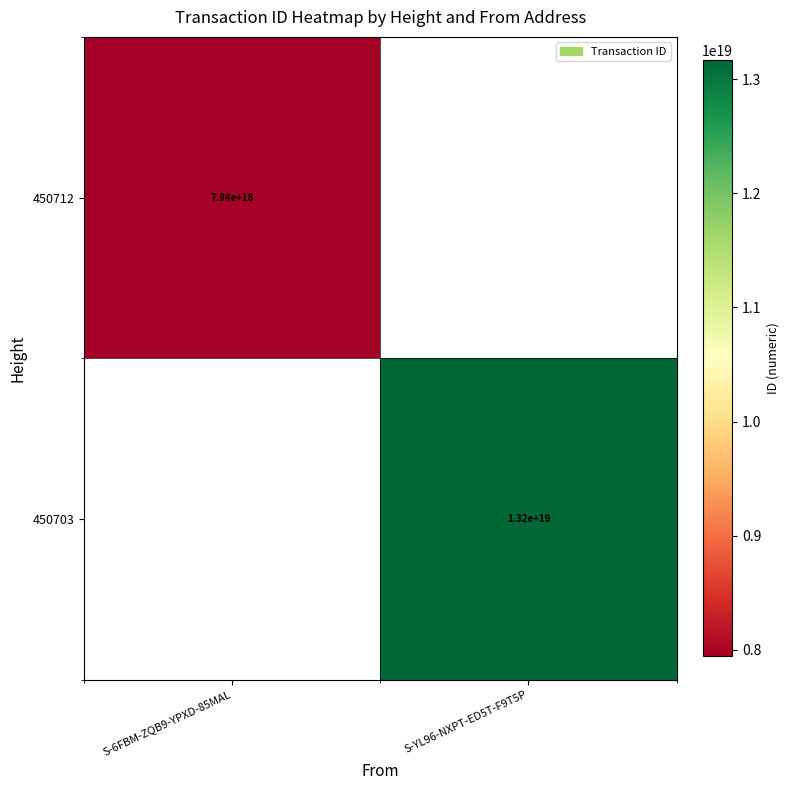

Is it true that 450712 equals 3055030087658287104 at S-6FBM-ZQB9-YPXD-85MAL?

False